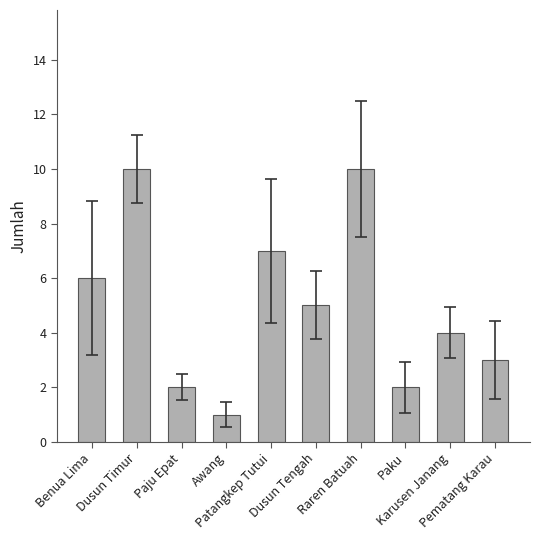

What is the greatest value displayed?

10